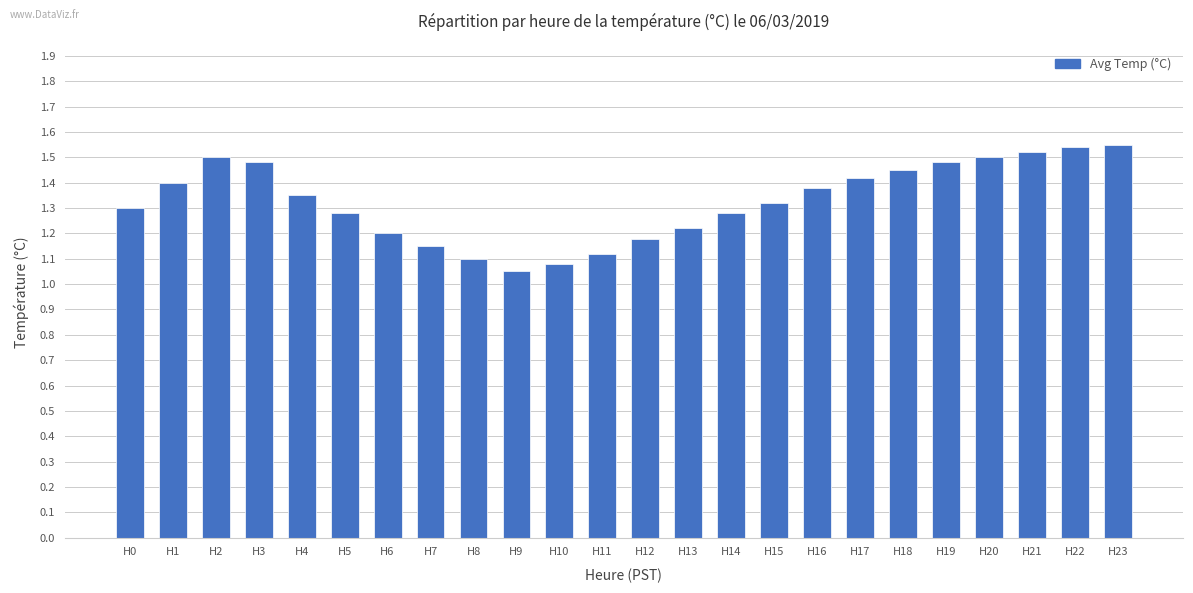

The value at H1 is 2.4. True or false?

False